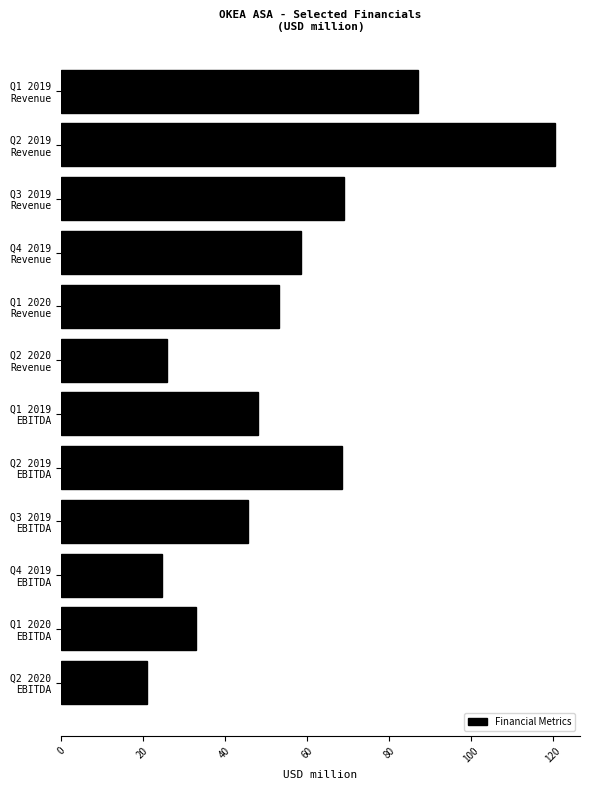

What is the sum of all values?

655.7